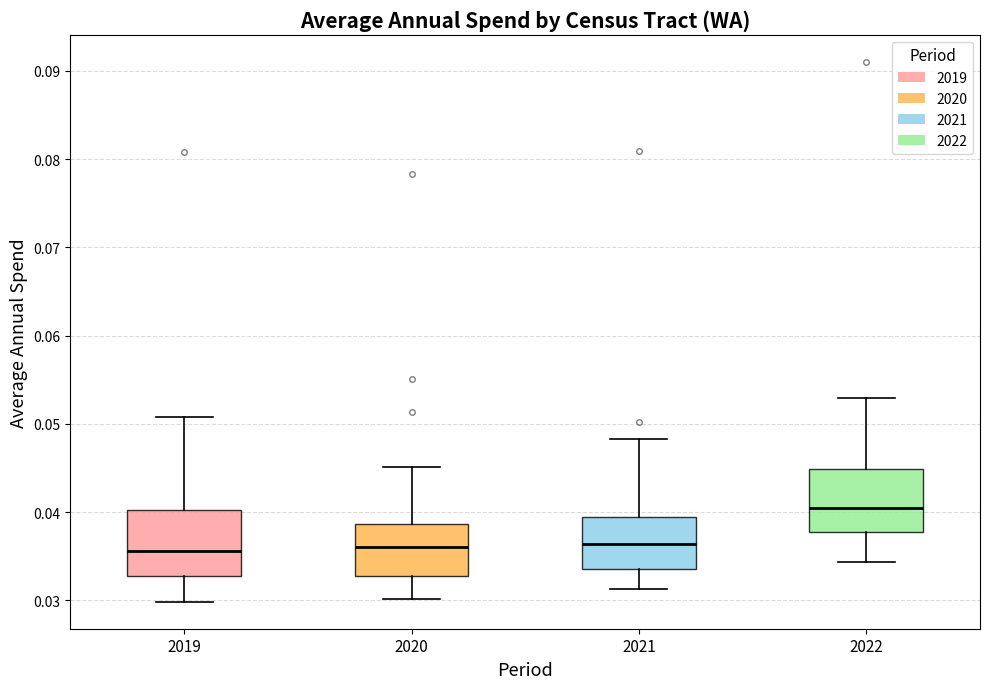

Which box has the highest median line?

2022